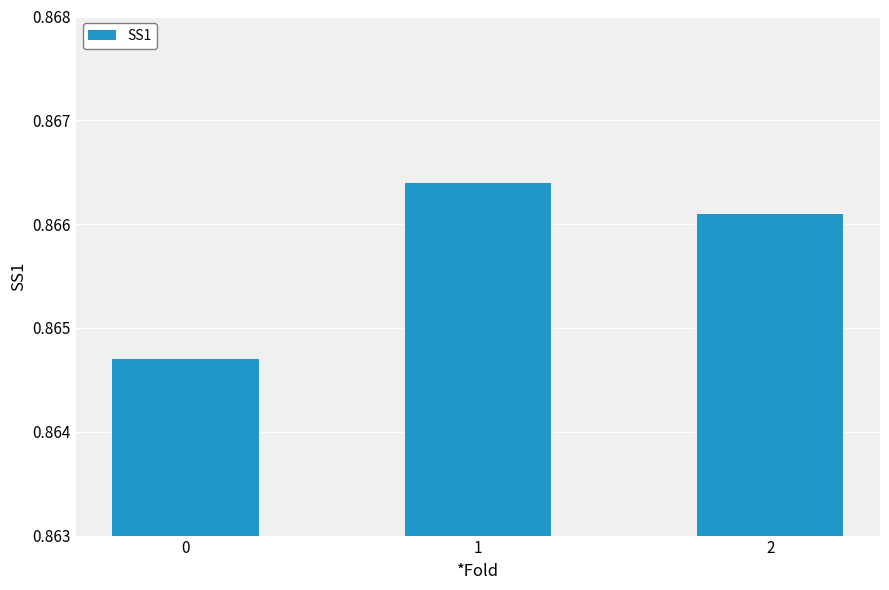

The chart shows a value of 0.6 at 2. True or false?

False